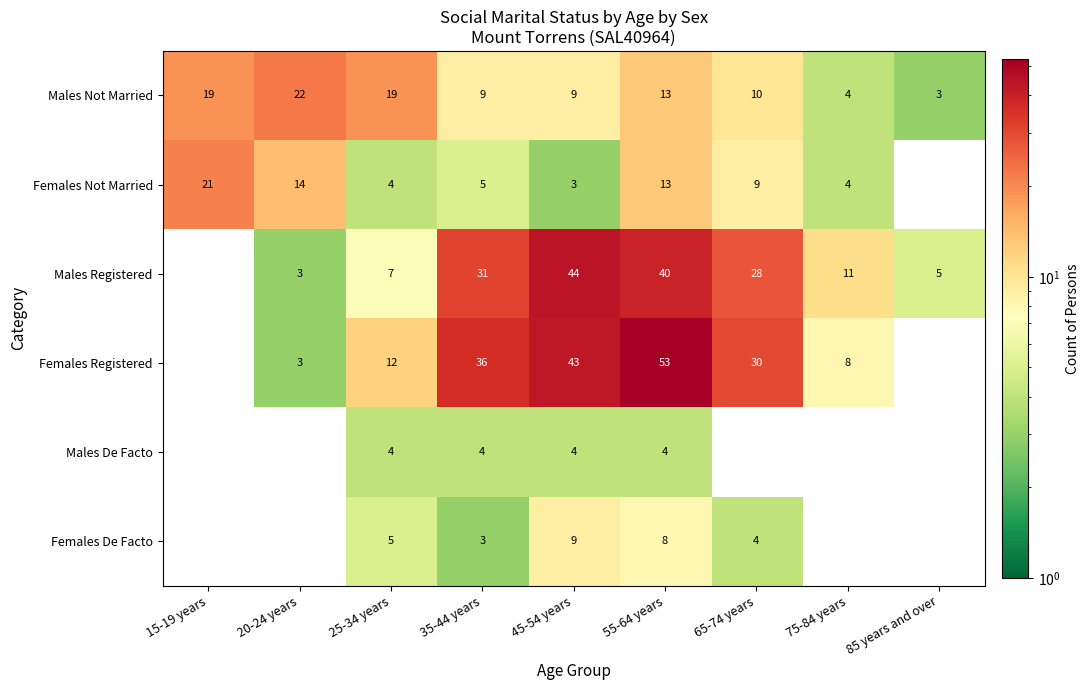

The Females Not Married series shows 21 at 15-19 years. True or false?

True